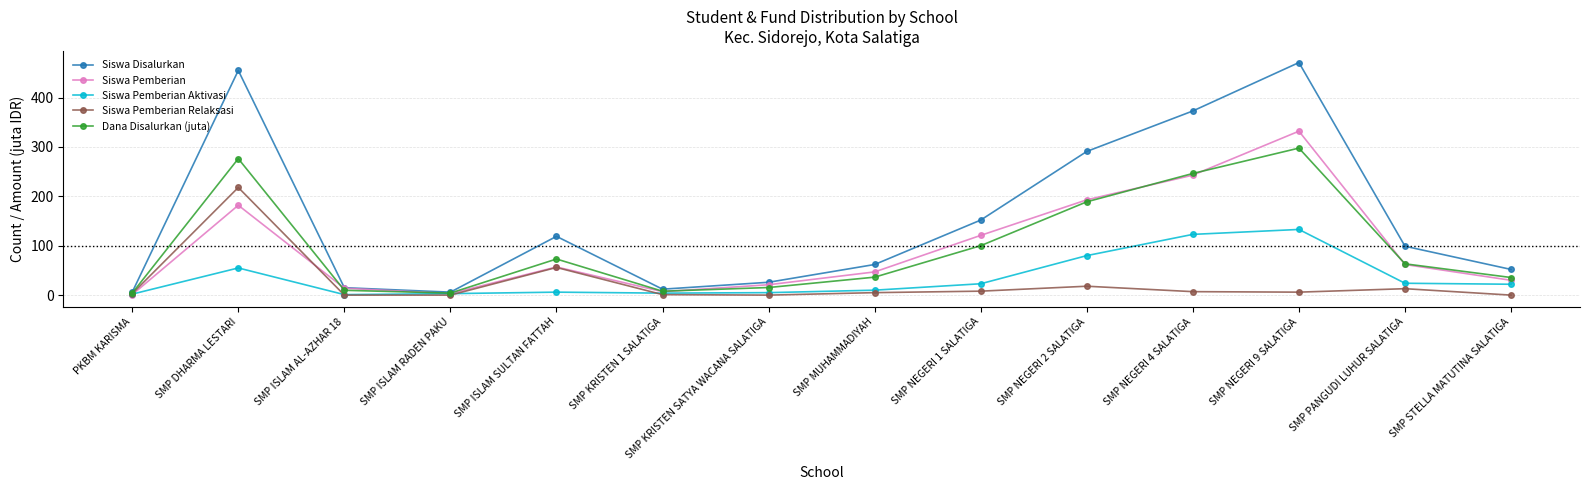

Which series ends up on top after the final intersection of Siswa Pemberian Relaksasi and Siswa Pemberian Aktivasi?

Siswa Pemberian Aktivasi